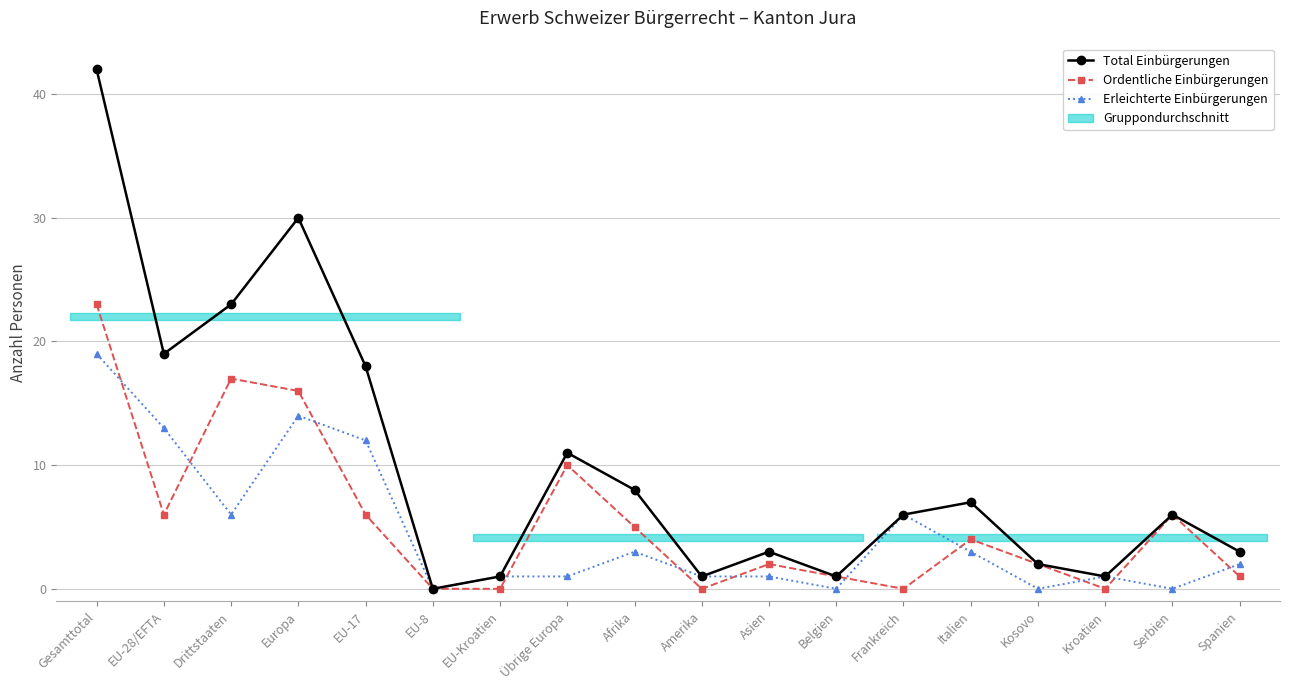

The value of Ordentliche Einbürgerungen at Gesamttotal is 40. True or false?

False